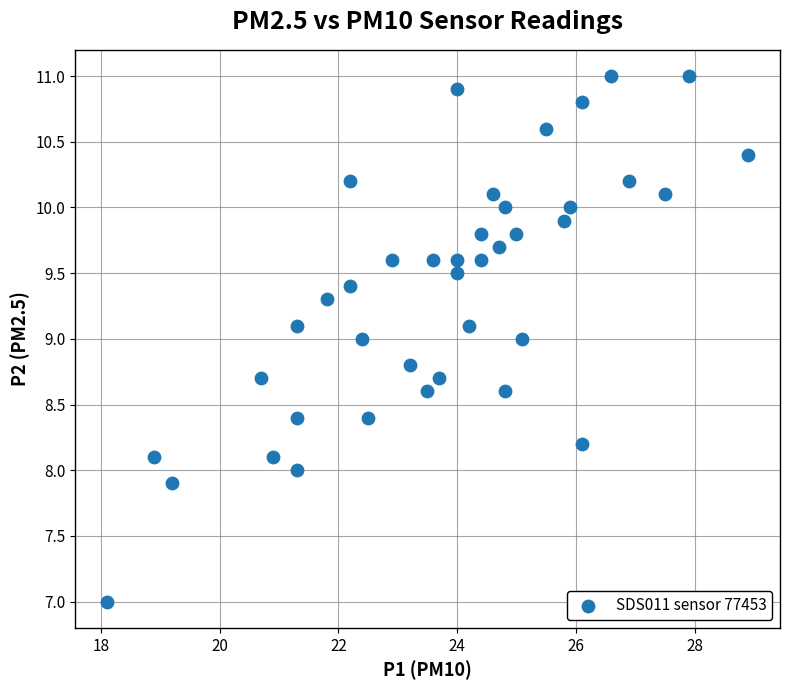

What is the range of X values (max minus min)?

10.8